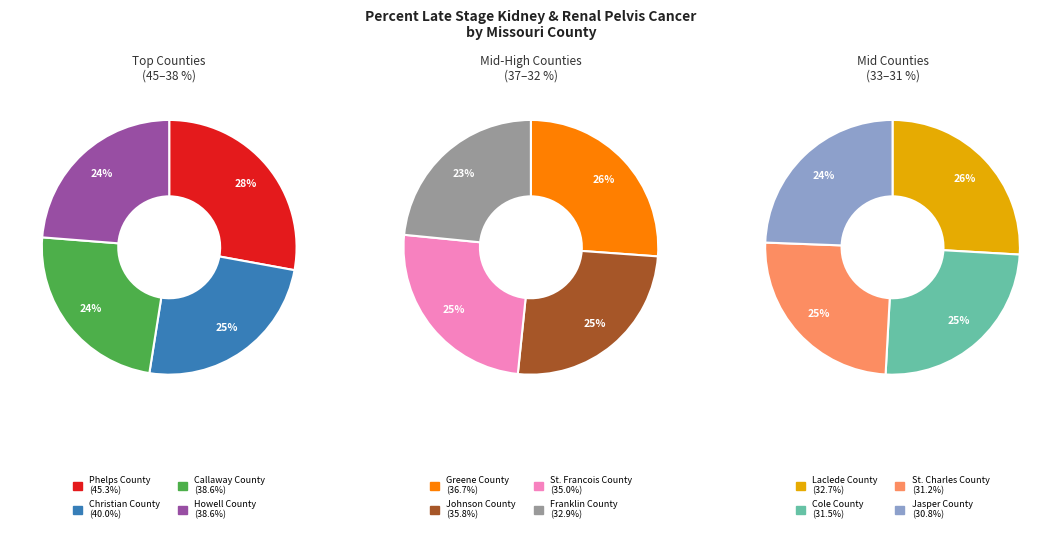

Which slice is the largest?

Phelps County